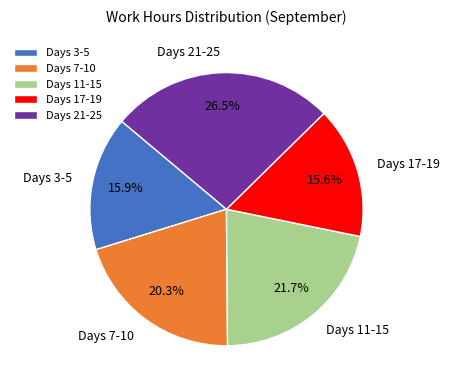

Between Days 21-25 and Days 7-10, which is larger?

Days 21-25